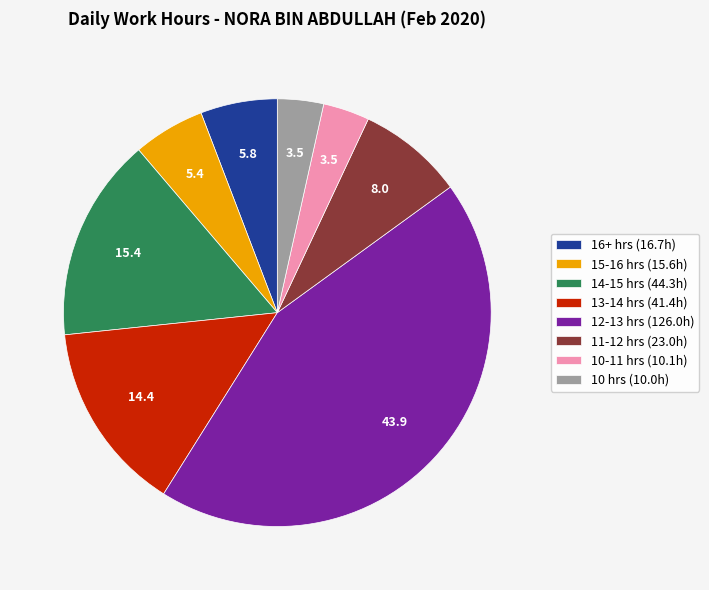

The 15-16 hrs (15.6h) slice represents 1% of the pie. True or false?

False